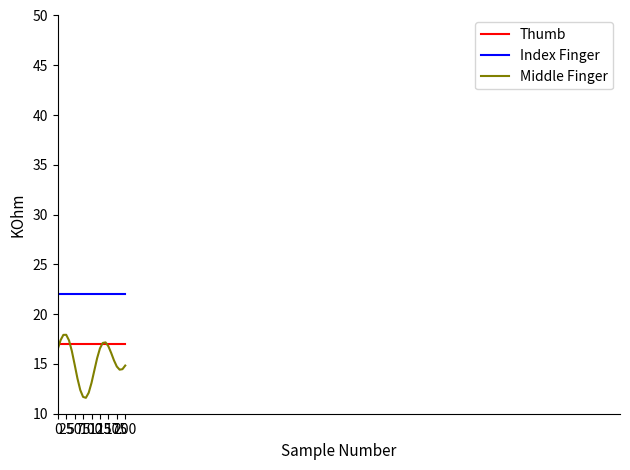

Which series has the widest spread of values?

Middle Finger